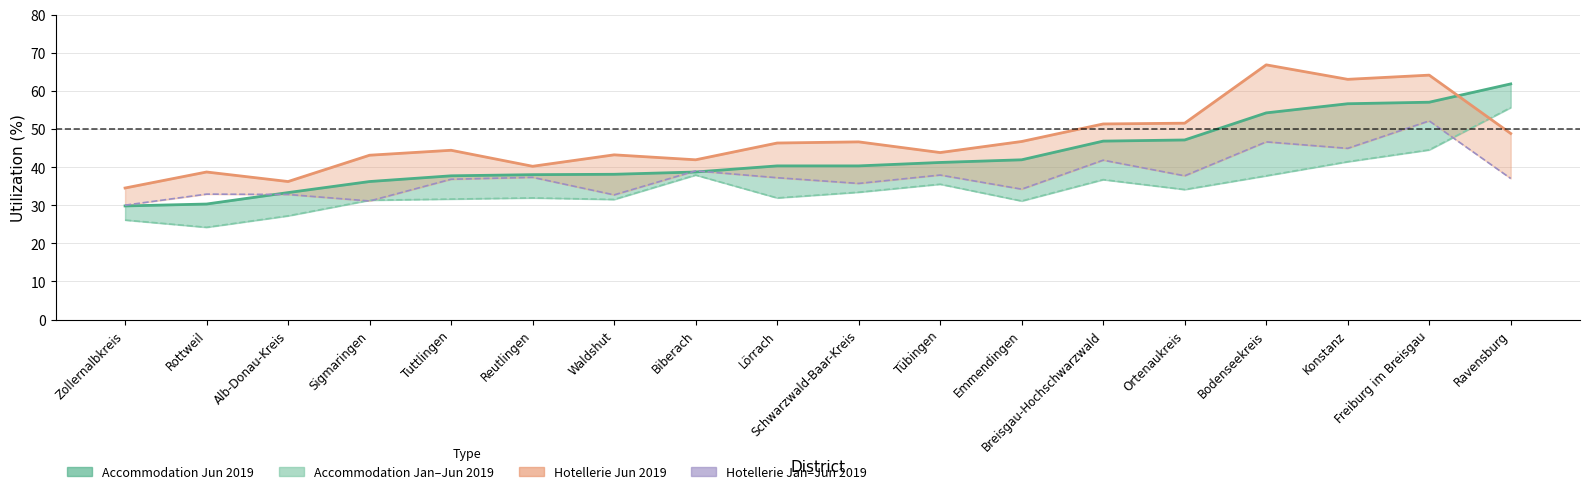

What is the lowest value of the Hotellerie - Jun 2019 Utilization (%) series?

34.5